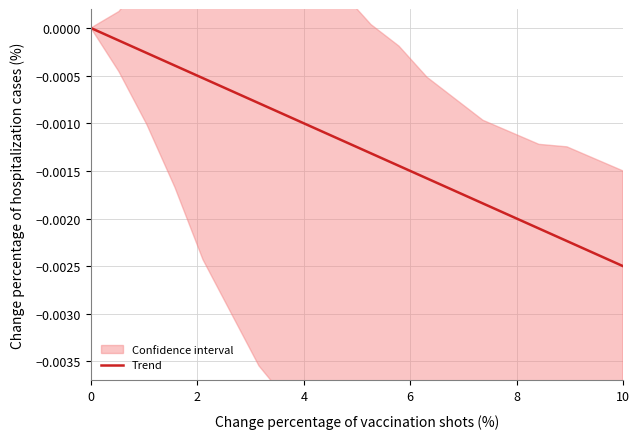

Which category has the lowest value in the Trend series?

10